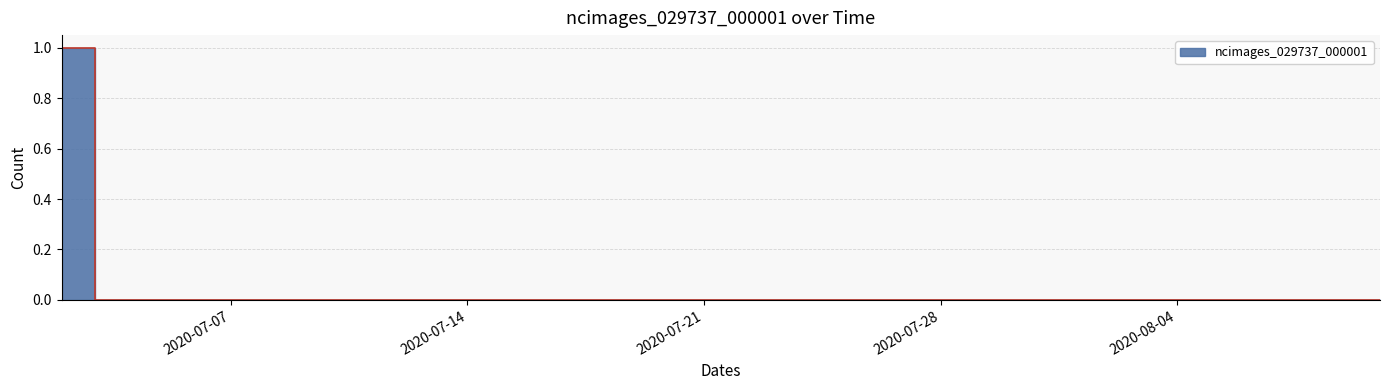

The value at 2020-07-17 is 0. True or false?

False